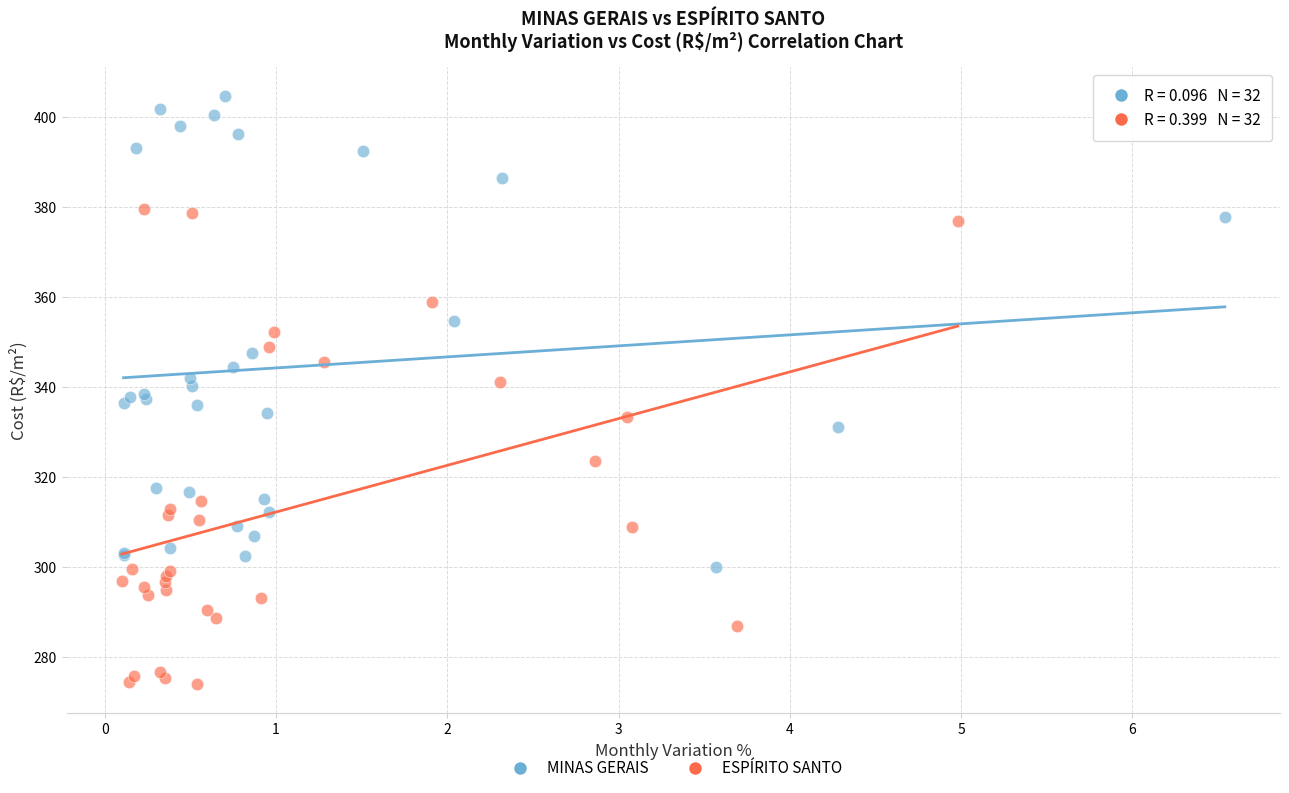

What are all the series names shown in the legend?

MINAS GERAIS, ESPÍRITO SANTO